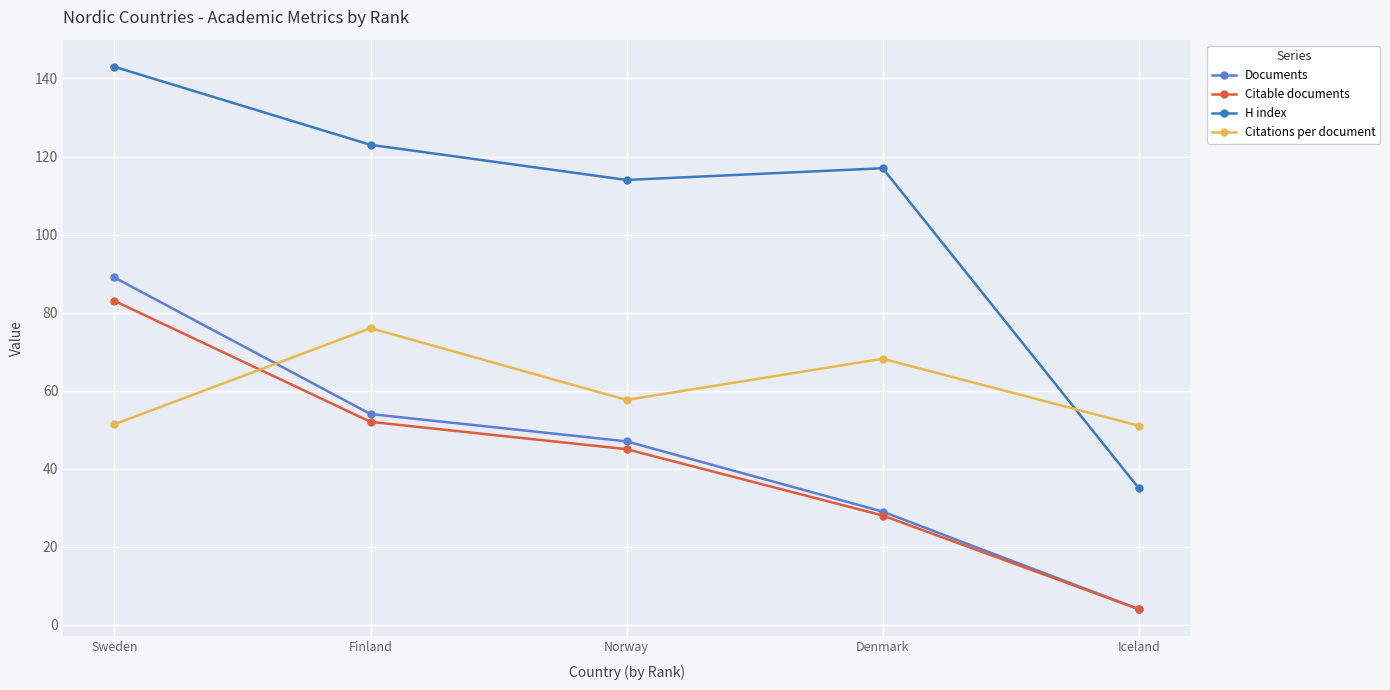

How many categories are shown in the chart?

5